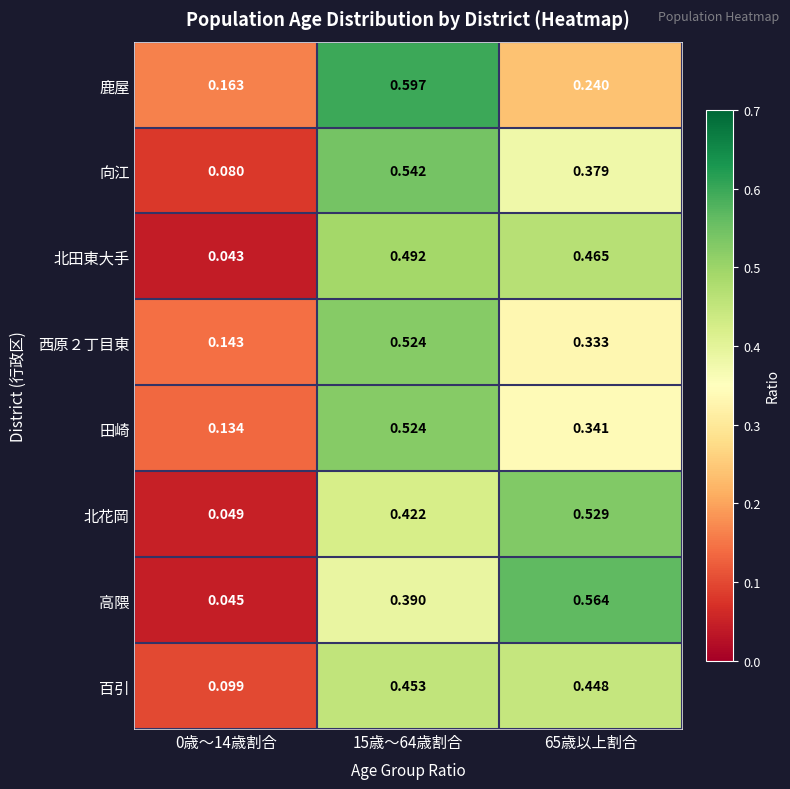

Is the value of 向江 at 65歳以上割合 greater than the value of 高隈 at 65歳以上割合?

No